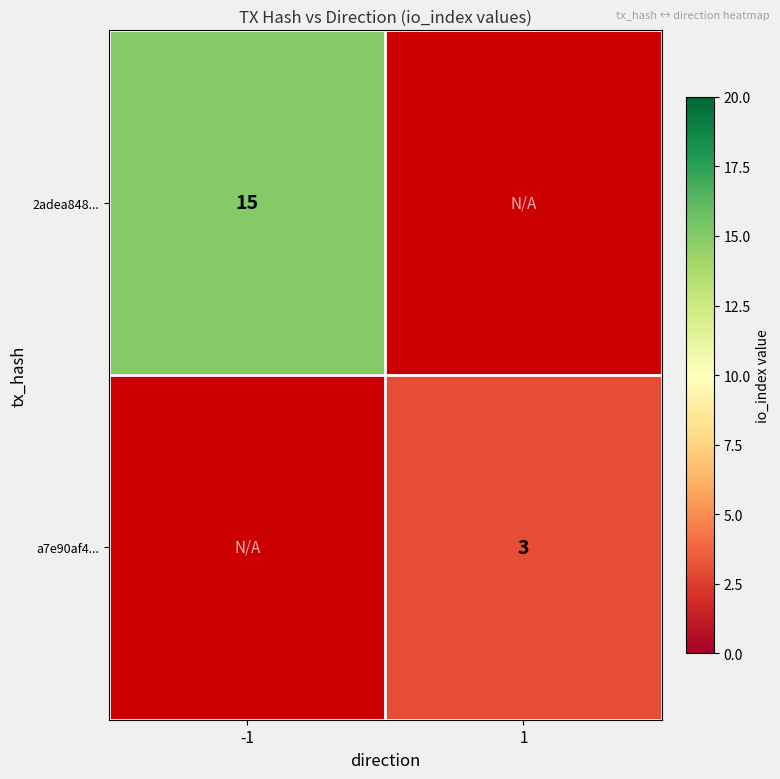

True or false: 2adea848... has a value of 15 at -1.

True